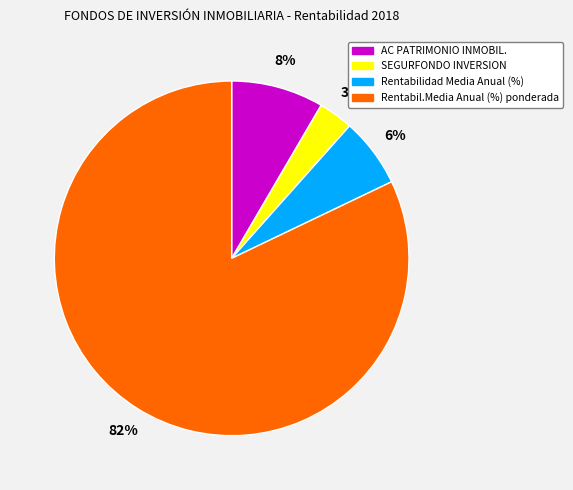

Do AC PATRIMONIO INMOBIL. and SEGURFONDO INVERSION together represent more than half of the pie?

No